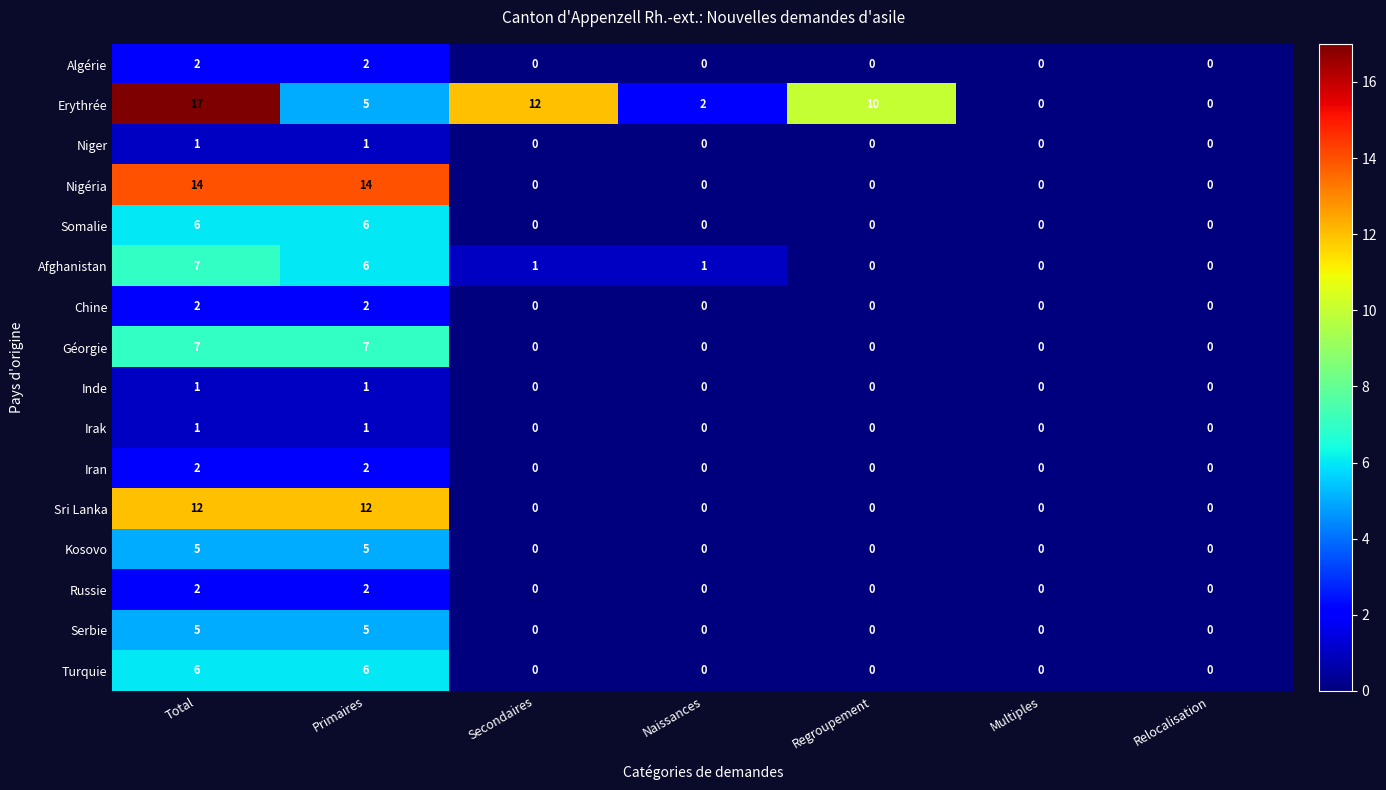

What is the maximum value shown in the chart?

17